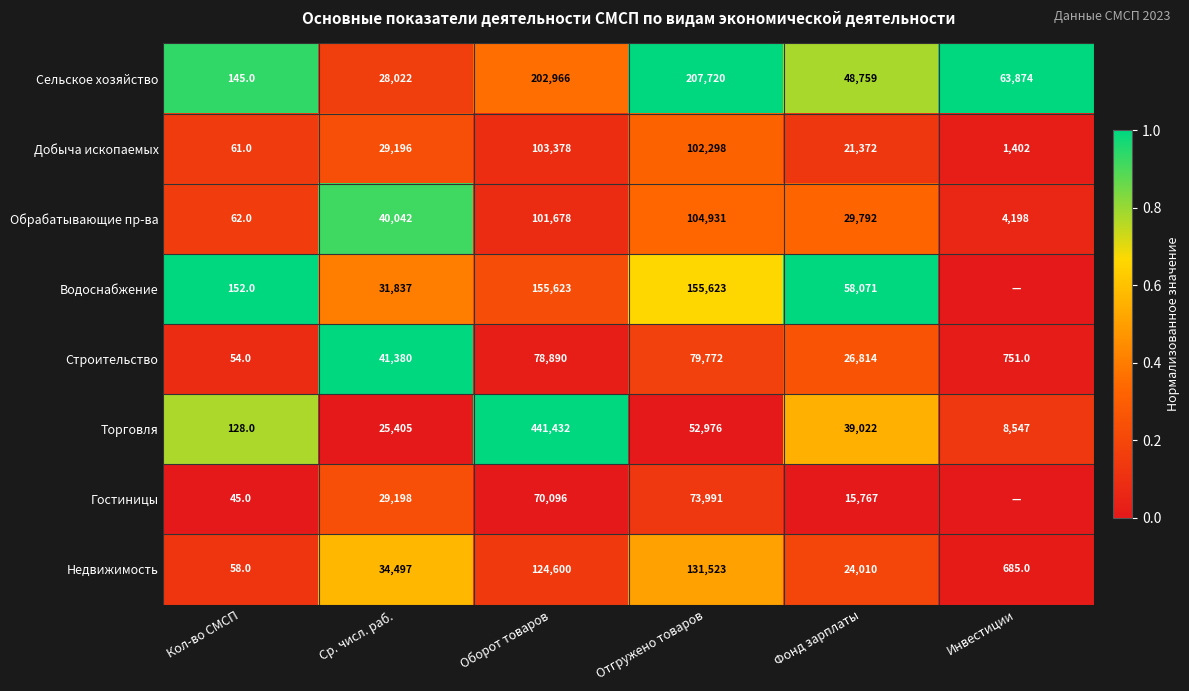

Is the value of Водоснабжение at Оборот товаров greater than the value of Гостиницы at Фонд зарплаты?

Yes